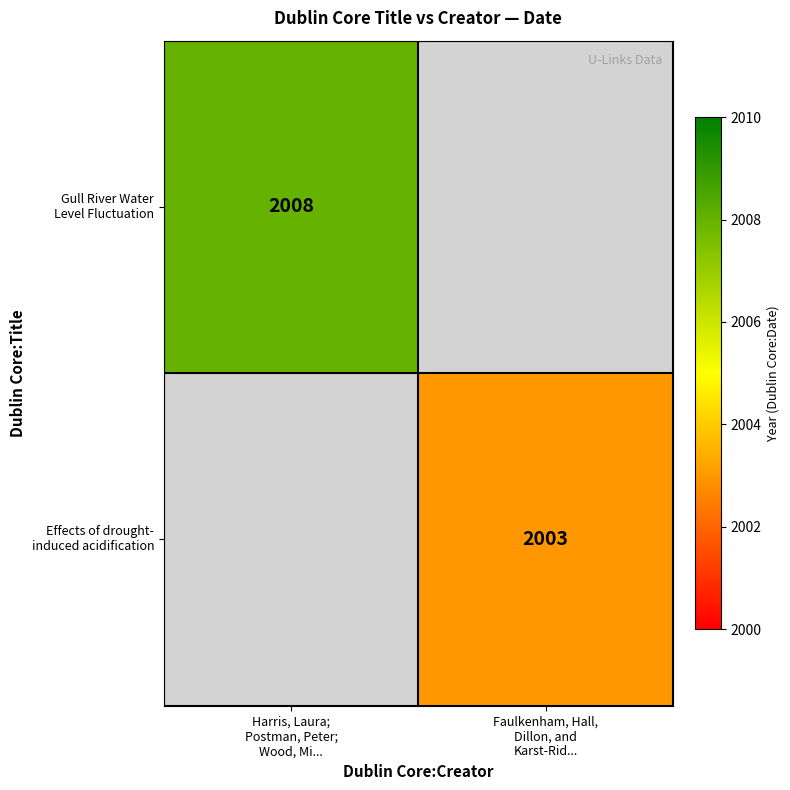

At which label does Gull River Water Level Fluctuation reach its minimum?

Faulkenham, Hall, Dillon, and Karst-Rid...